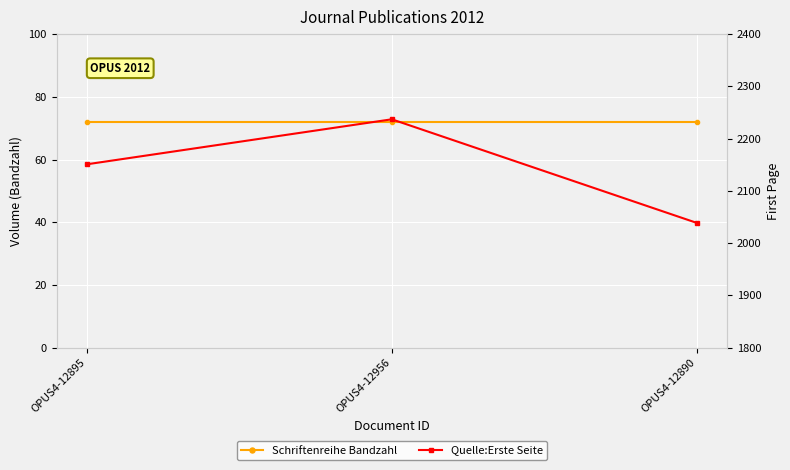

Between OPUS4-12956 and OPUS4-12890, which series saw the biggest shift?

Quelle:Erste Seite